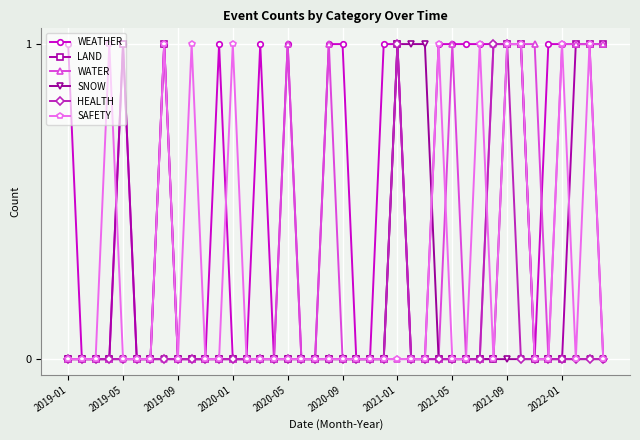

True or false: HEALTH has more than 0 points higher than both neighbors.

True